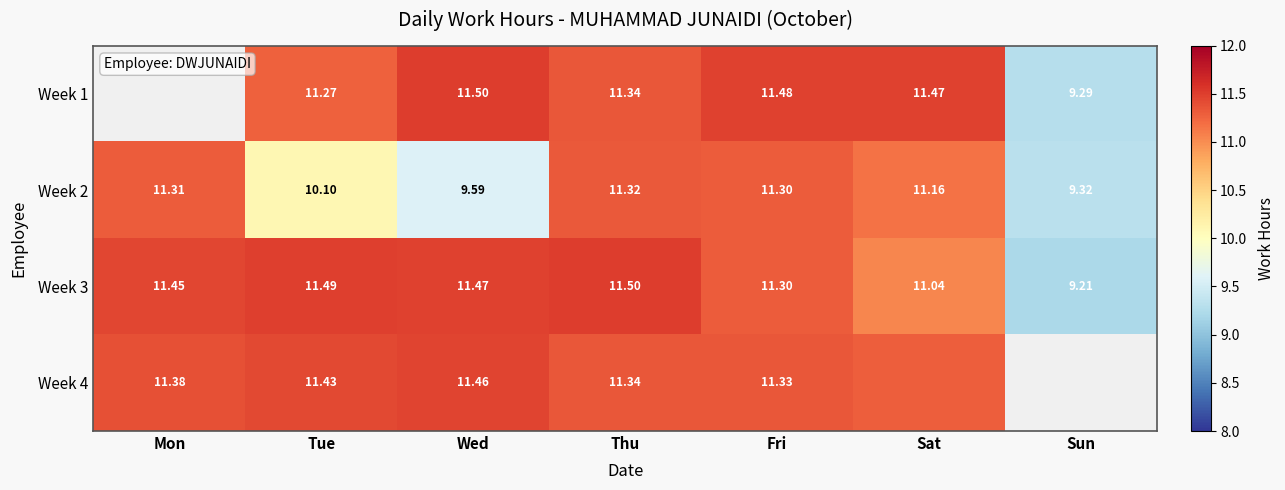

The Week 4 series shows 6.0 at Wed. True or false?

False